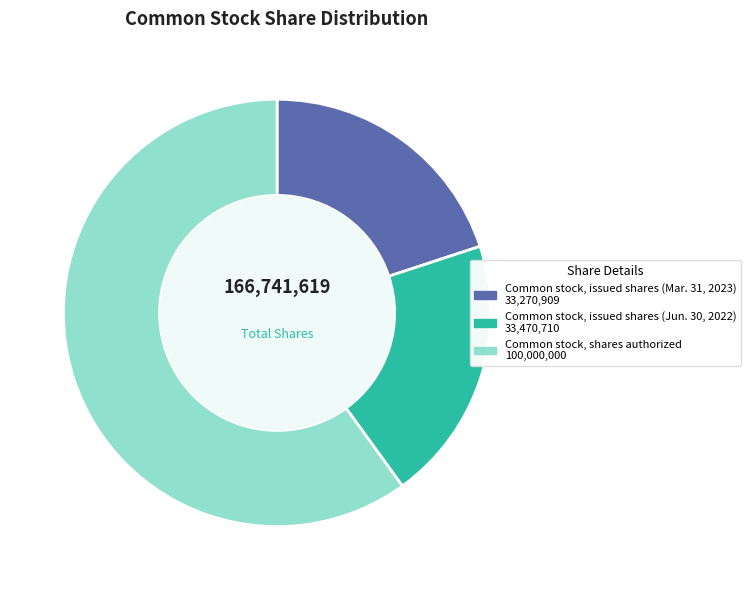

What is the ratio of the value at Common stock, issued shares (Mar. 31, 2023) to the value at Common stock, shares authorized?

0.3